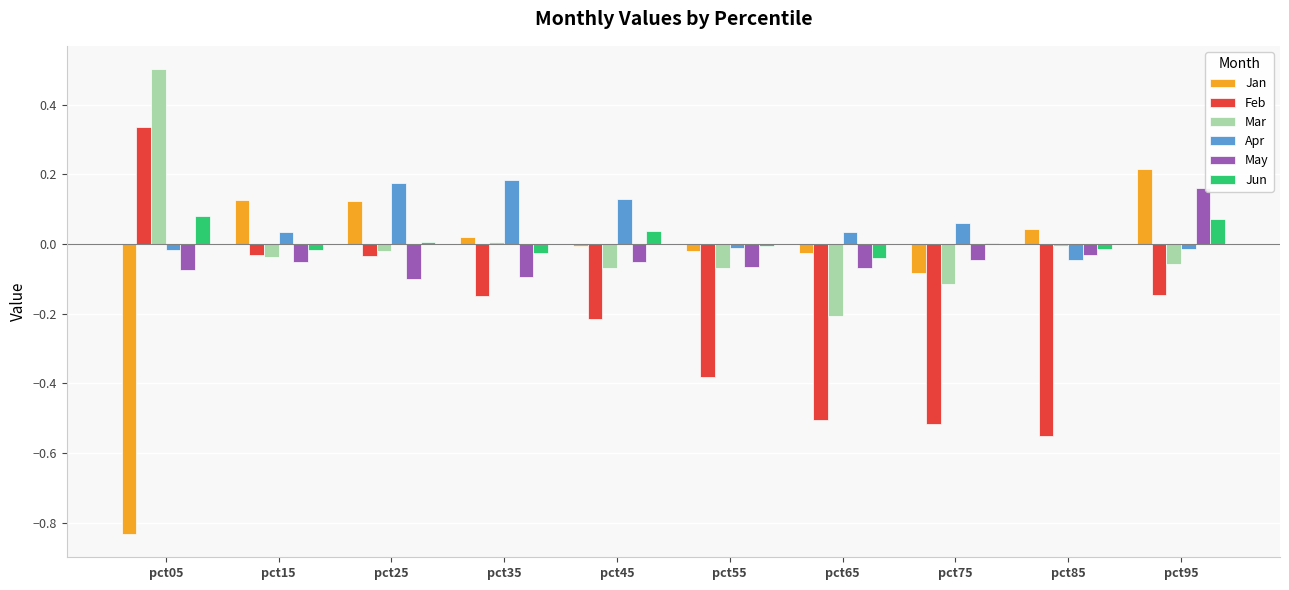

Which series has the largest total across all categories?

Apr